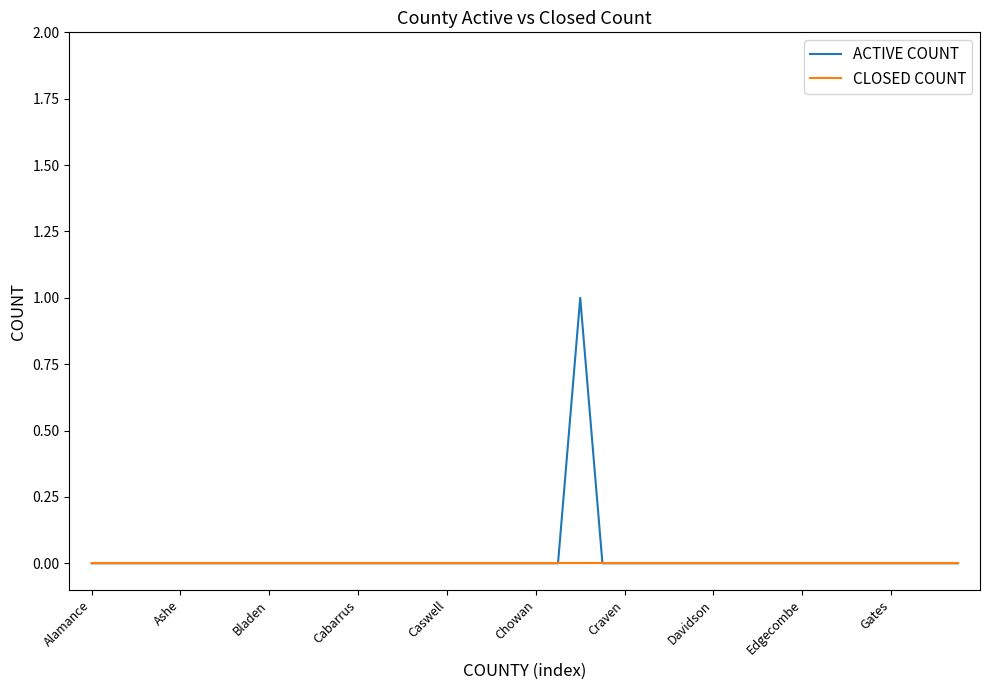

List the series in order of their peak value, highest first.

ACTIVE COUNT, CLOSED COUNT